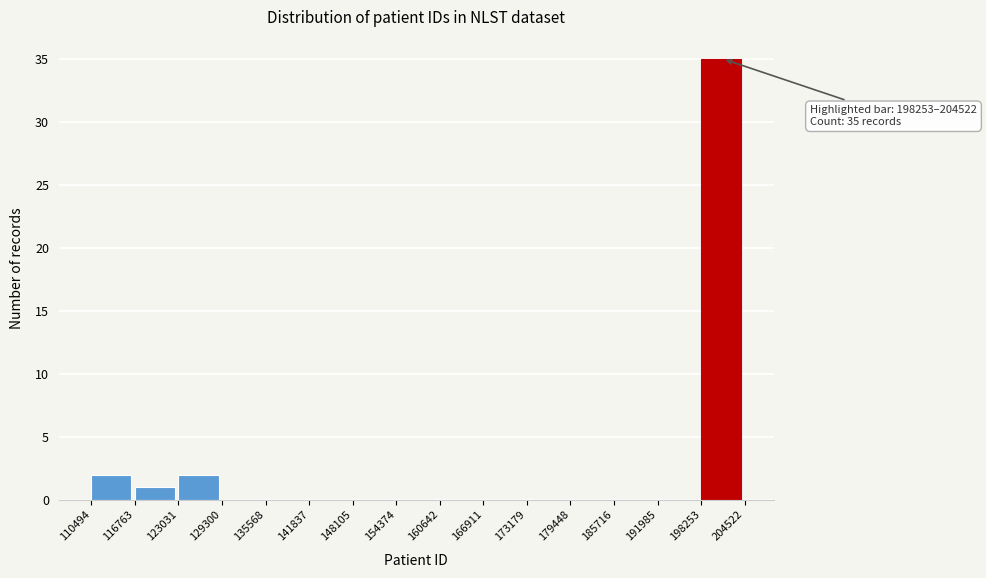

Which range on the x-axis has the tallest bar?

198253 to 204522